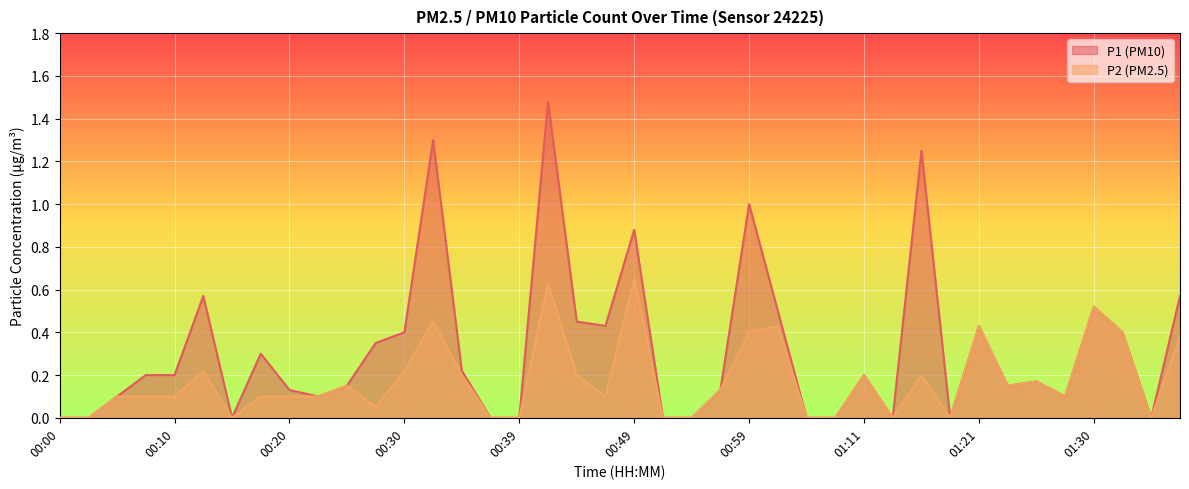

Which has a higher value, 00:30 or 00:08?

00:30